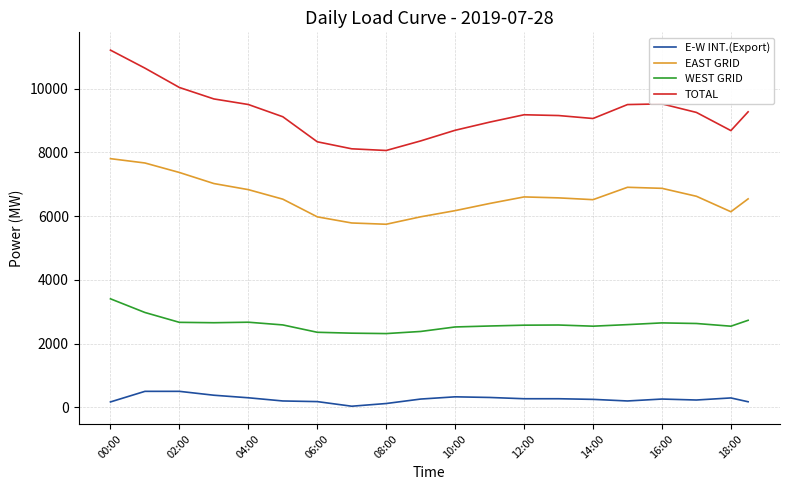

What are all the series names shown in the legend?

E-W INT.(Export), EAST GRID, WEST GRID, TOTAL